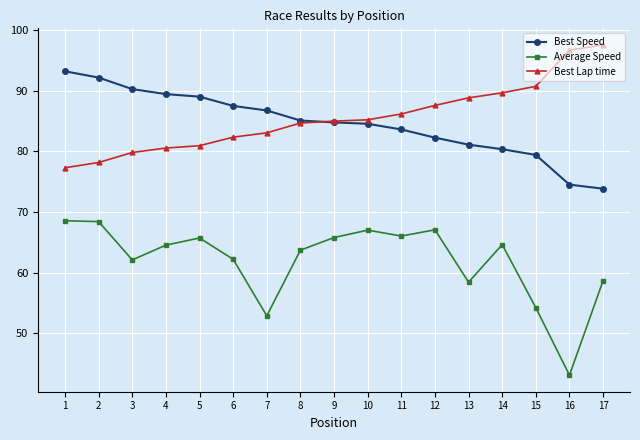

What value does the Best Speed series have at 11?

83.6